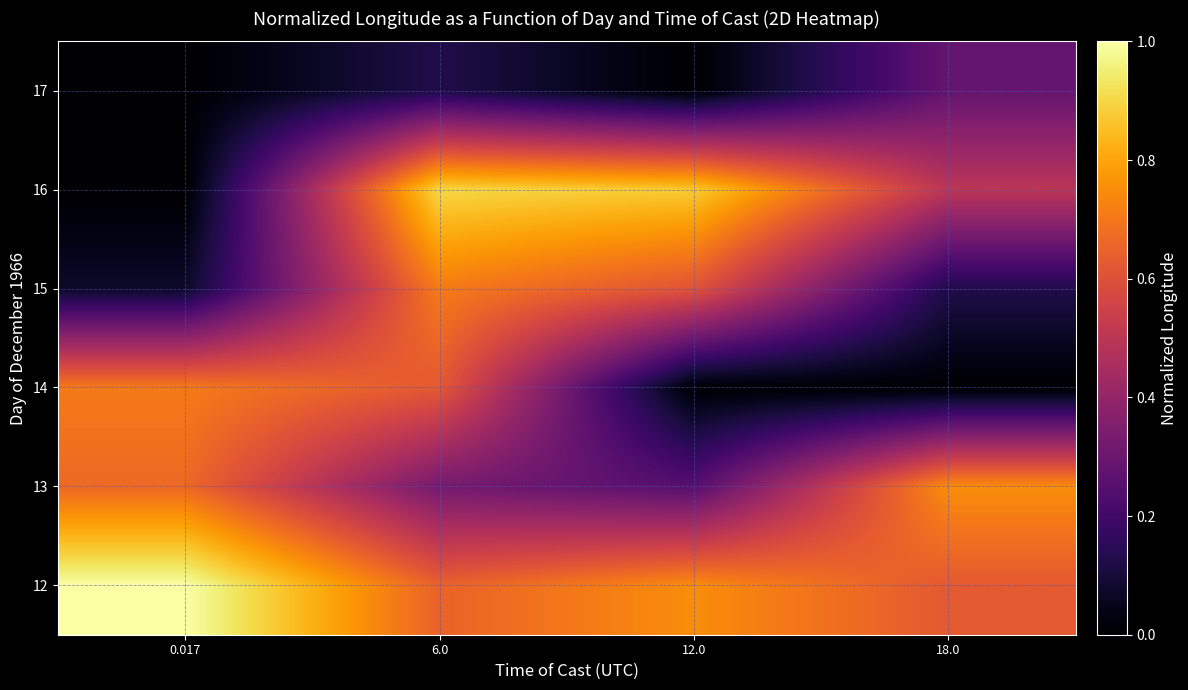

What is the difference between the highest and lowest values at 18.0?

0.8